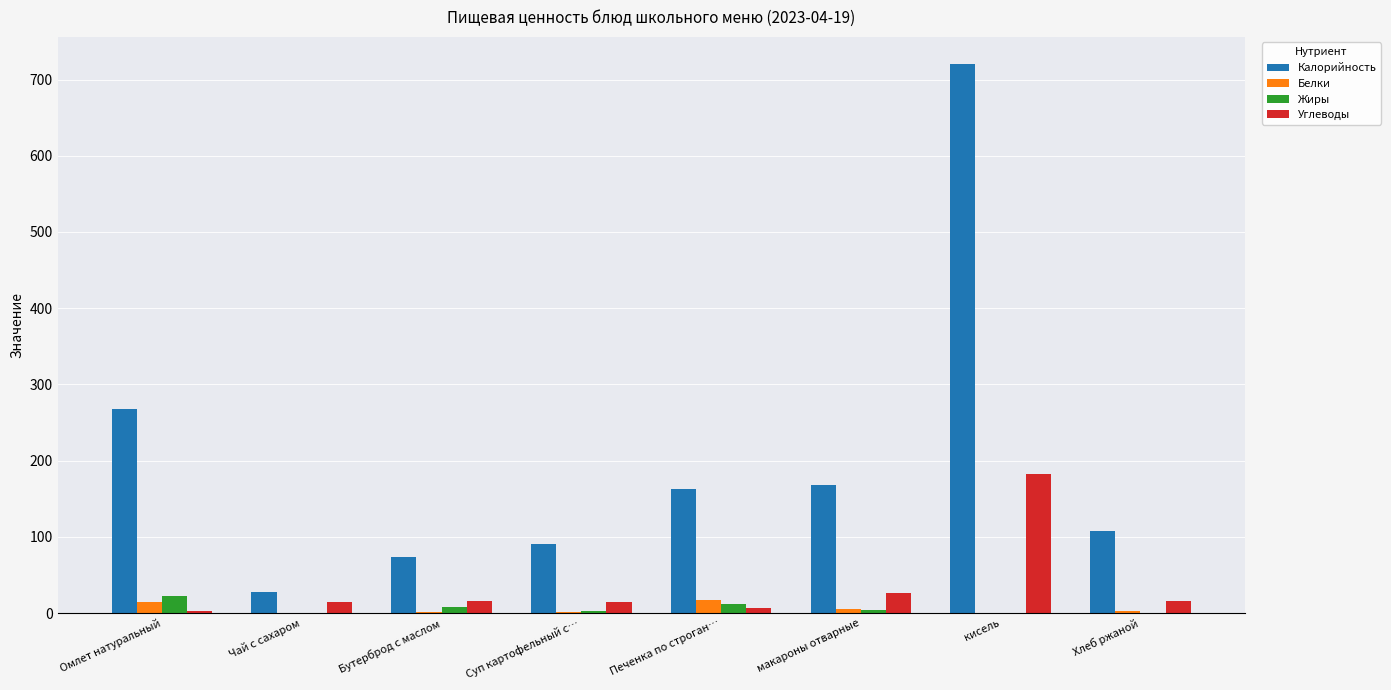

Is the value of Белки at кисель greater than the value of Жиры at Омлет натуральный?

No